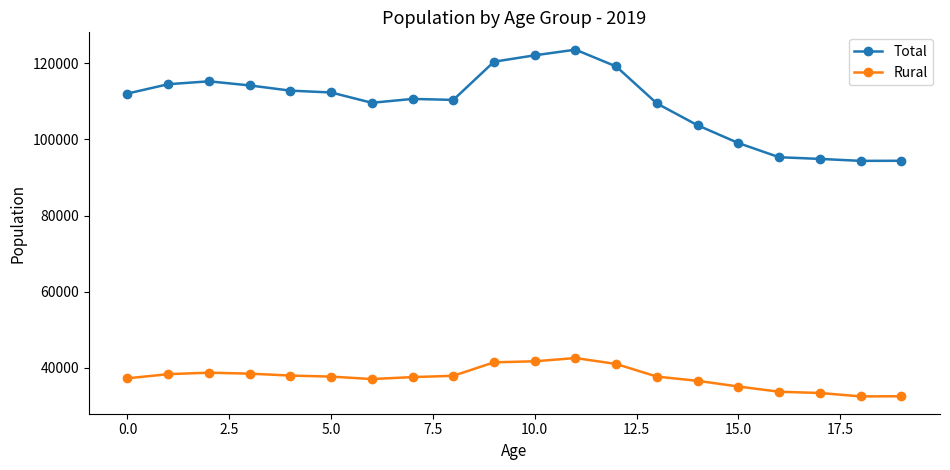

Which series has the largest range (max minus min)?

Total